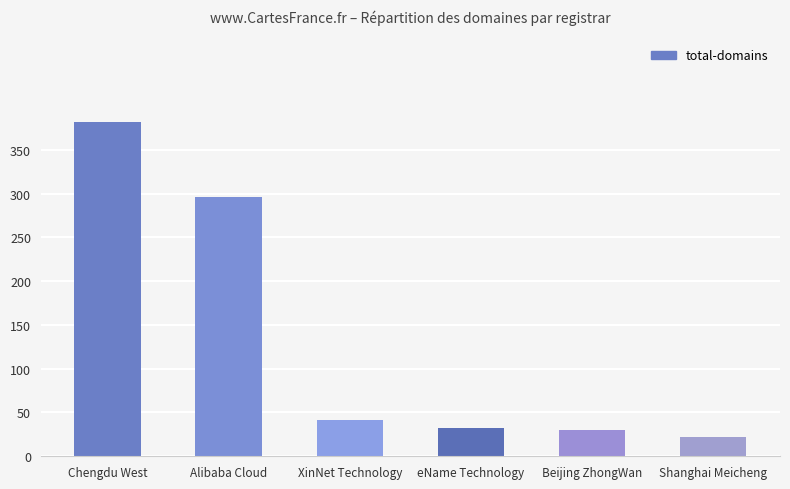

At which category does the chart reach its peak across all series?

Chengdu West